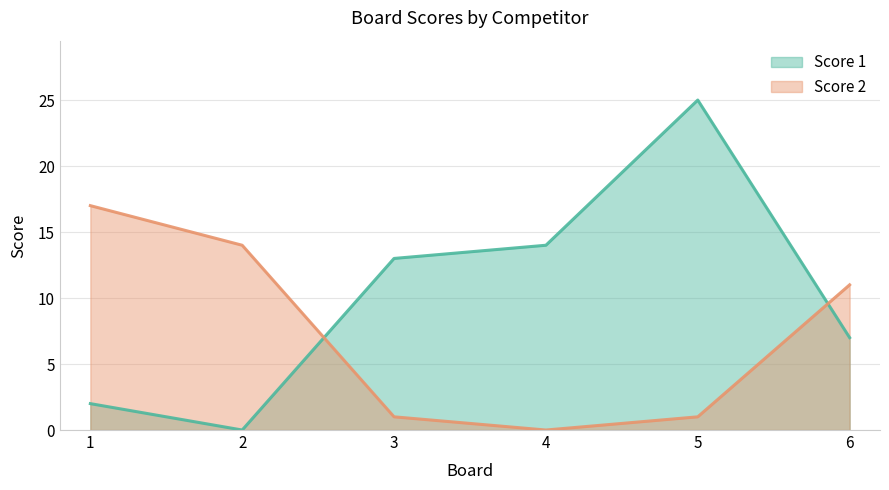

Is it true that Score 2 equals 1 at 5?

True